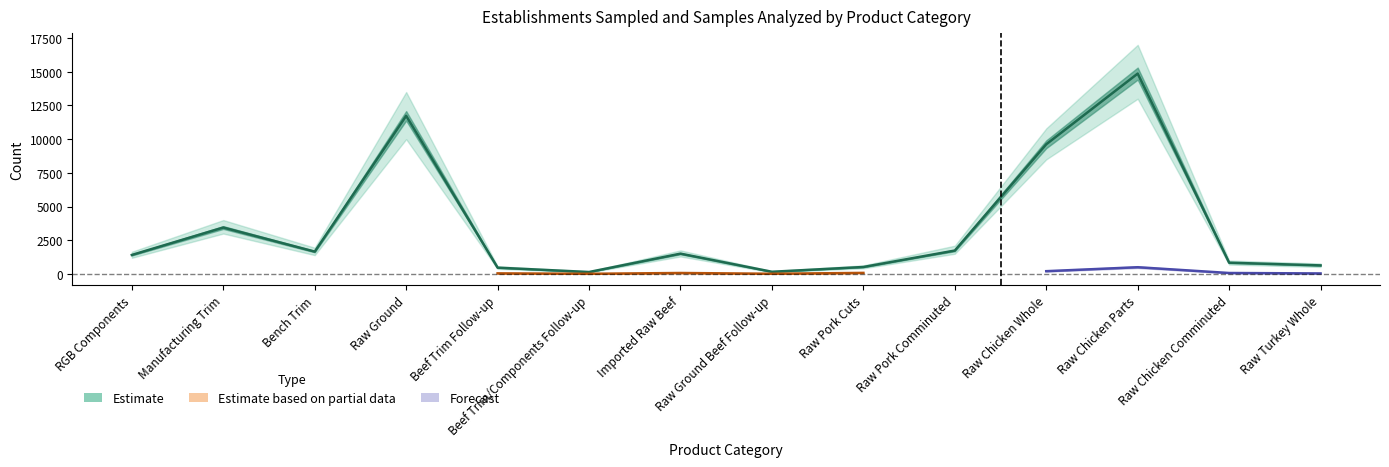

At which category does the data reach its first local valley?

Bench Trim